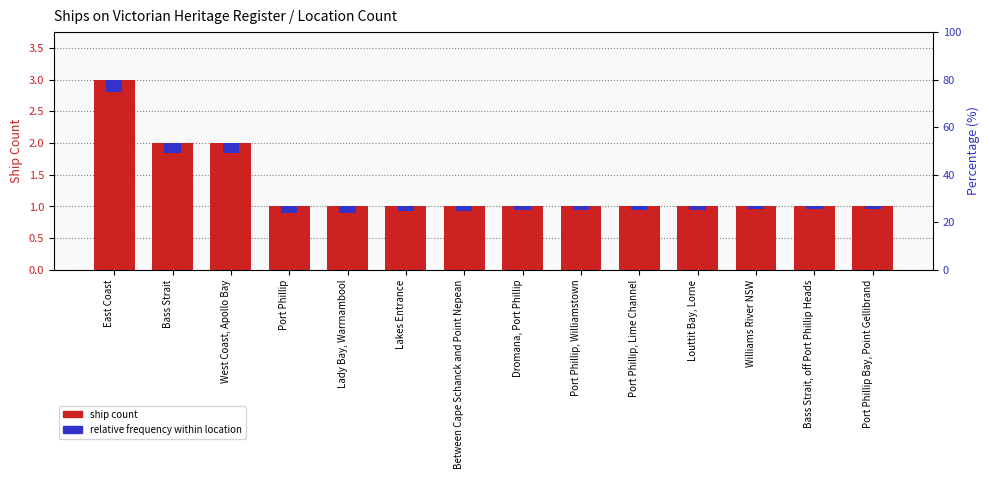

At Lakes Entrance, list the series in order from largest to smallest.

ship count, relative frequency within location